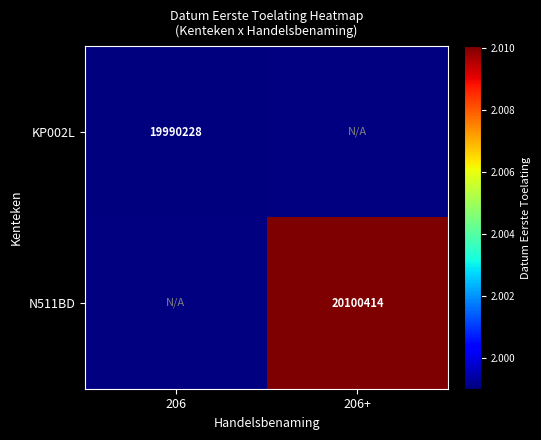

True or false: KP002L has a value of 28566215 at 206.

False